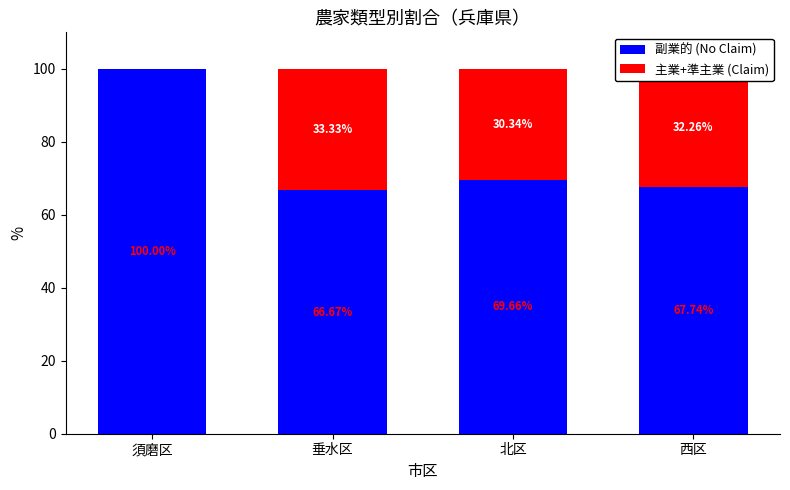

What is the sum of the 副業的 (No Claim) values at 垂水区 and 北区?

136.3